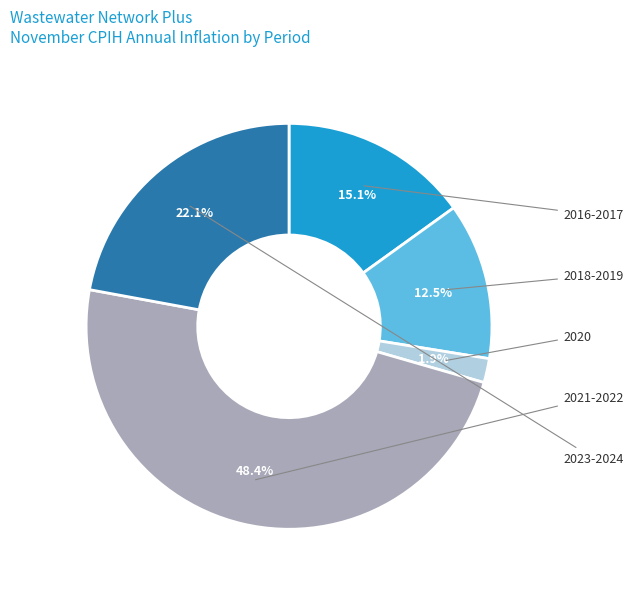

Is there any slice that represents more than half of the pie?

No